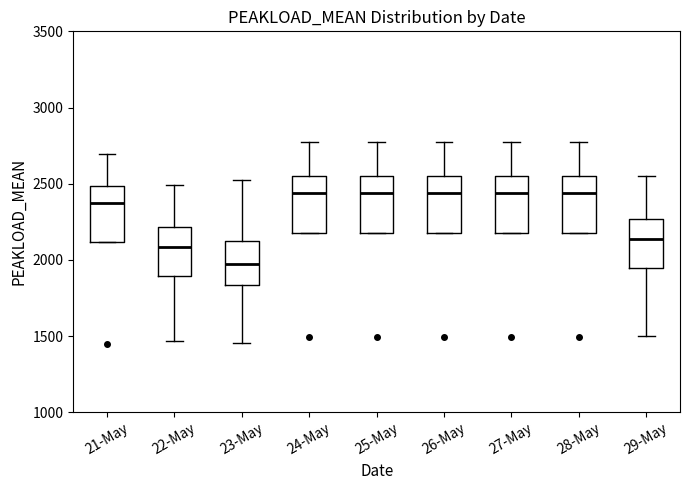

Where is the upper edge of the box for 25-May on the y-axis? The values are not printed on the chart, so give them approximately, as read against the axis.

2550